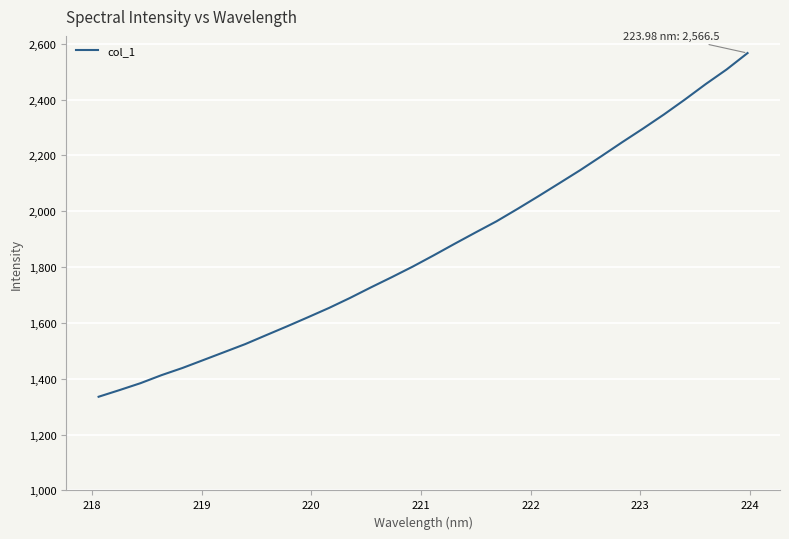

What is the smallest value displayed?

1335.6